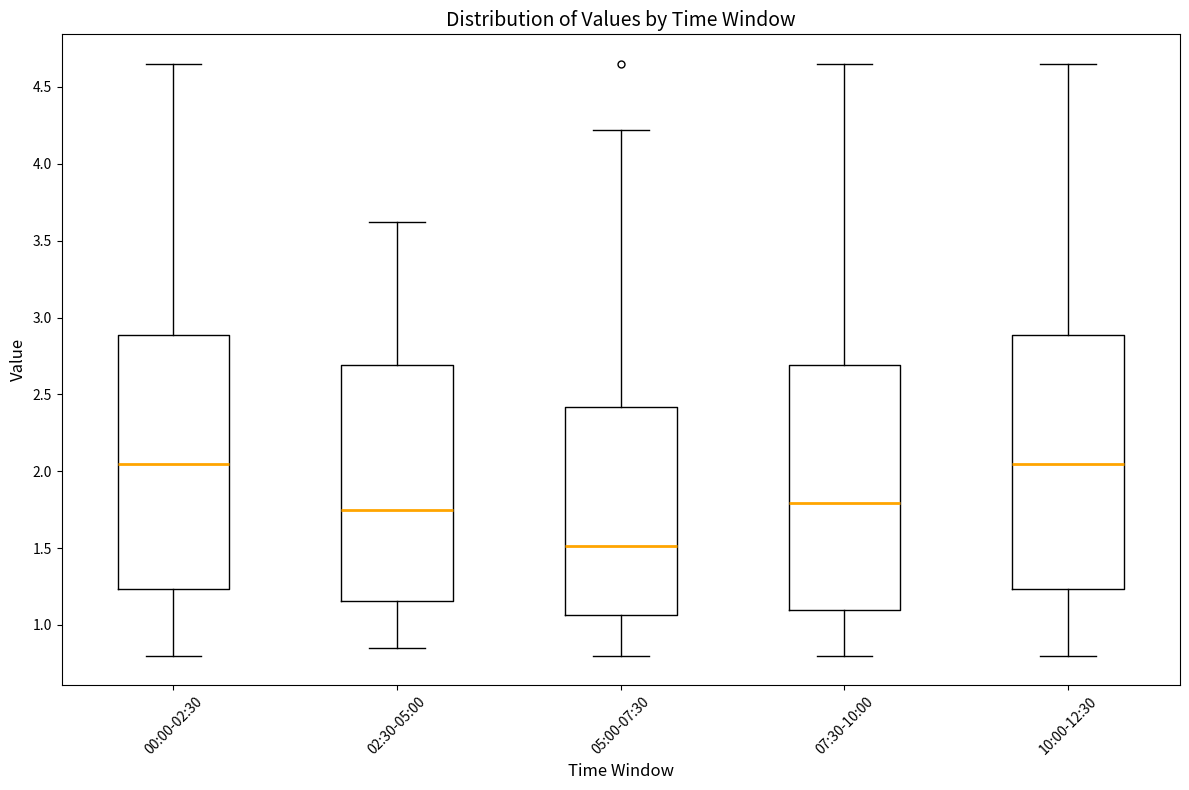

Reading left to right, transcribe this box plot: for each box, give where its median line is, the range the box spans, and where its two whiskers end, as read against the y-axis. The values are not printed on the chart, so give them approximately, as read against the axis.

00:00-02:30: median 2.05, box 1.25 to 2.90, whiskers 0.80 to 4.65
02:30-05:00: median 1.75, box 1.15 to 2.70, whiskers 0.85 to 3.60
05:00-07:30: median 1.50, box 1.05 to 2.40, whiskers 0.80 to 4.20
07:30-10:00: median 1.80, box 1.10 to 2.70, whiskers 0.80 to 4.65
10:00-12:30: median 2.05, box 1.25 to 2.90, whiskers 0.80 to 4.65